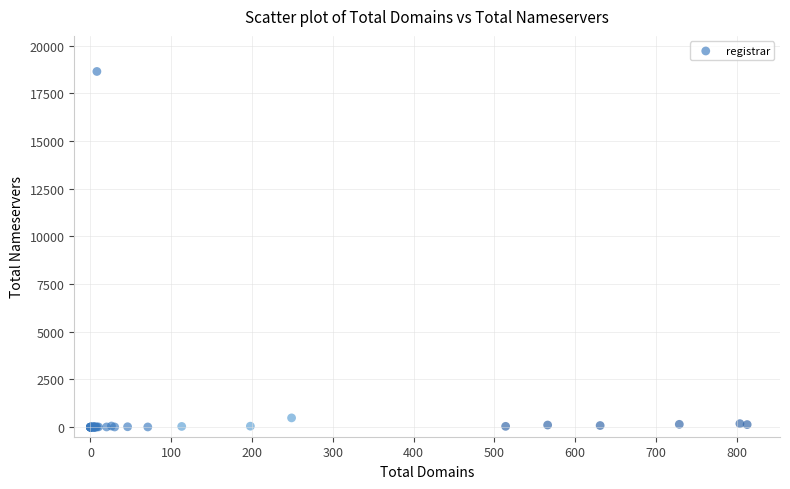

What Y value in the scatter plot is closest to 9321?

487